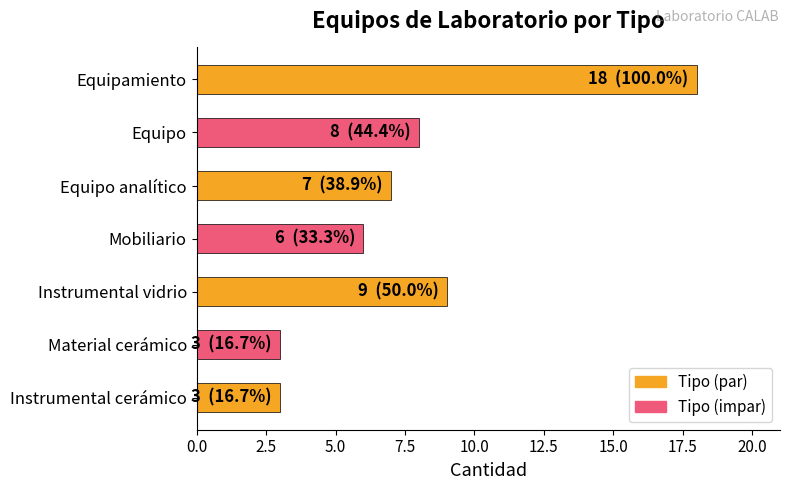

What is the smallest value displayed?

3